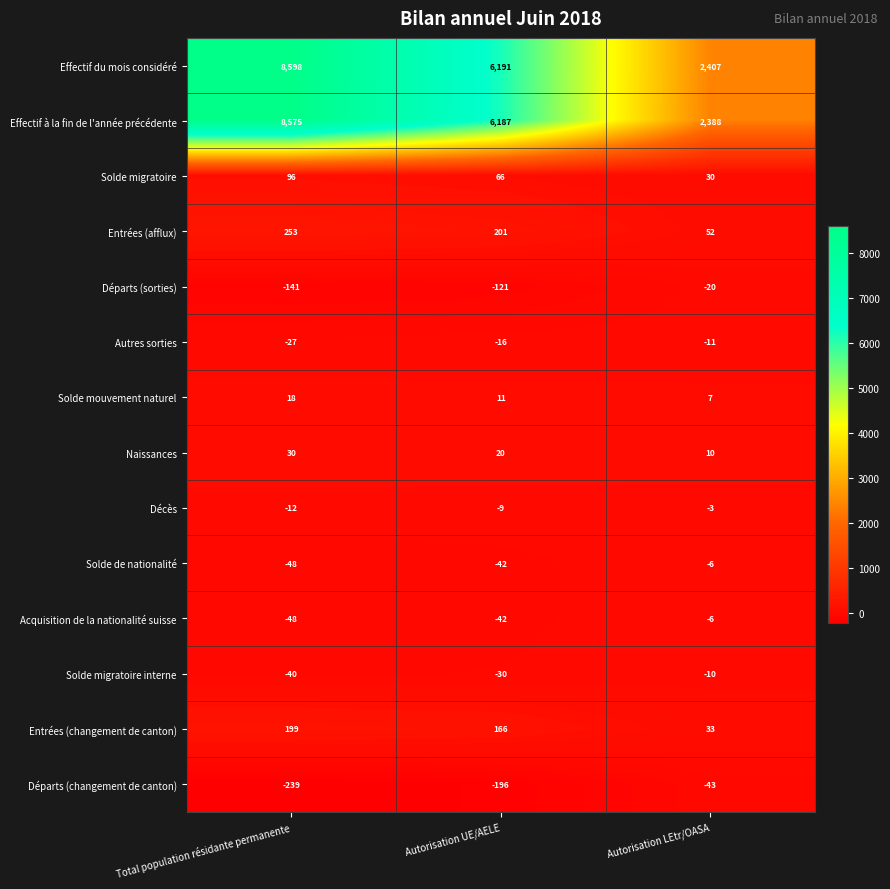

Read the Départs (sorties) value at Total population résidante permanente.

-141